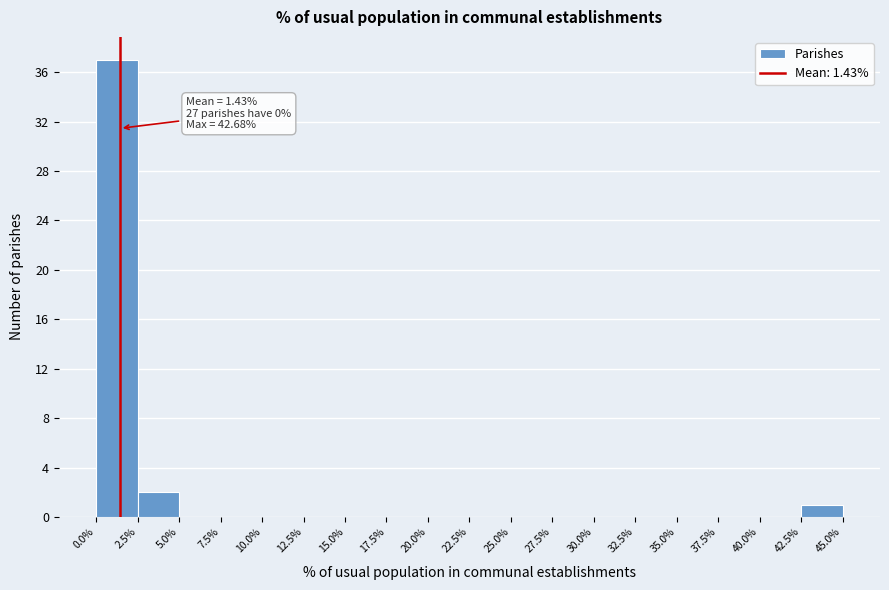

Over which range of the x-axis is the bar tallest?

0.0% to 2.5%